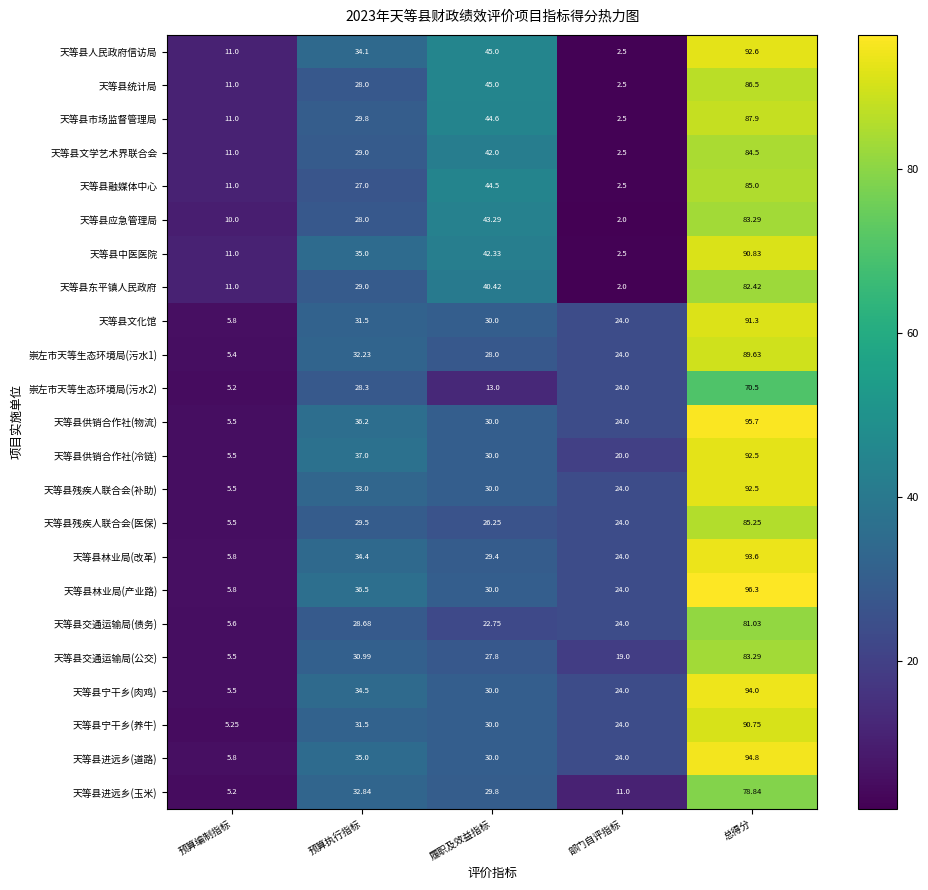

Rank the categories by 天等县供销合作社(物流) value from lowest to highest.

预算编制指标, 部门自评指标, 履职及效益指标, 预算执行指标, 总得分